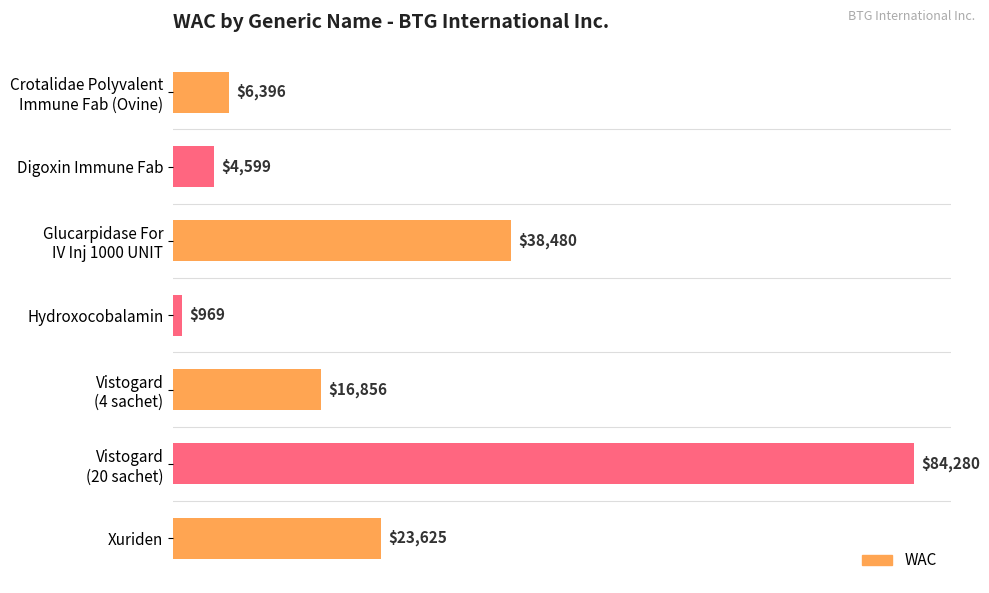

Does the chart contain stacked bars?

No